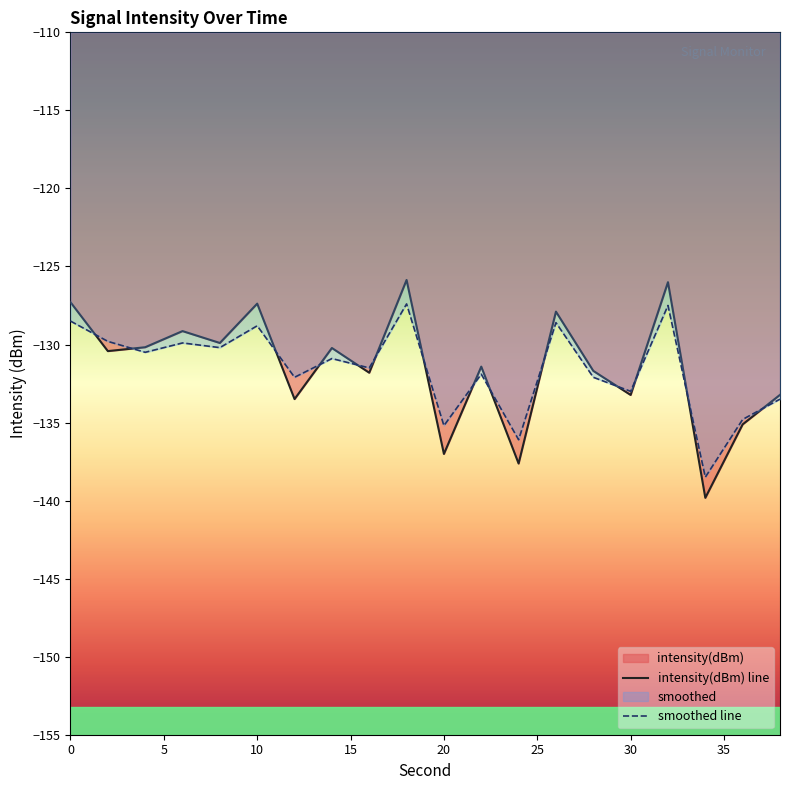

How many interior local peaks does the smoothed series have?

7